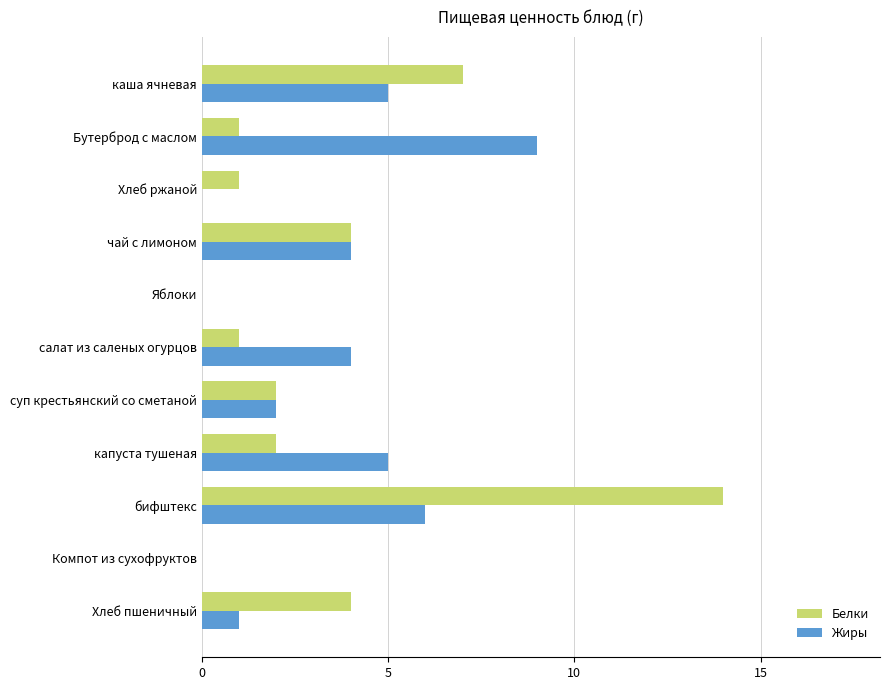

What is the sum of the Жиры values at капуста тушеная and Бутерброд с маслом?

14